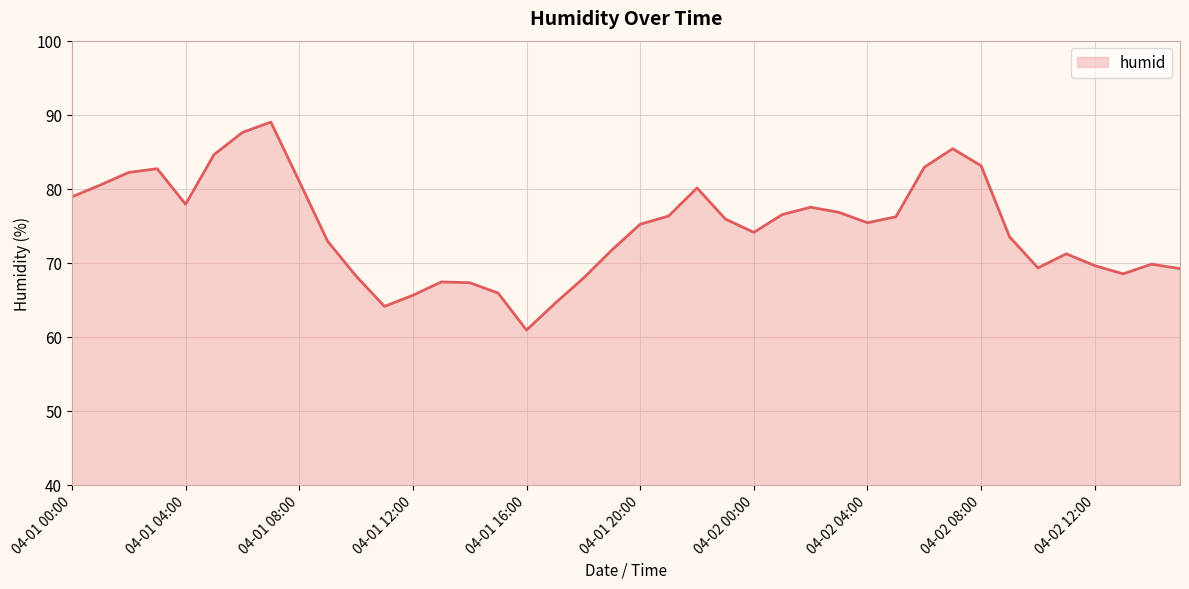

What is the difference between the maximum and minimum values?

28.1